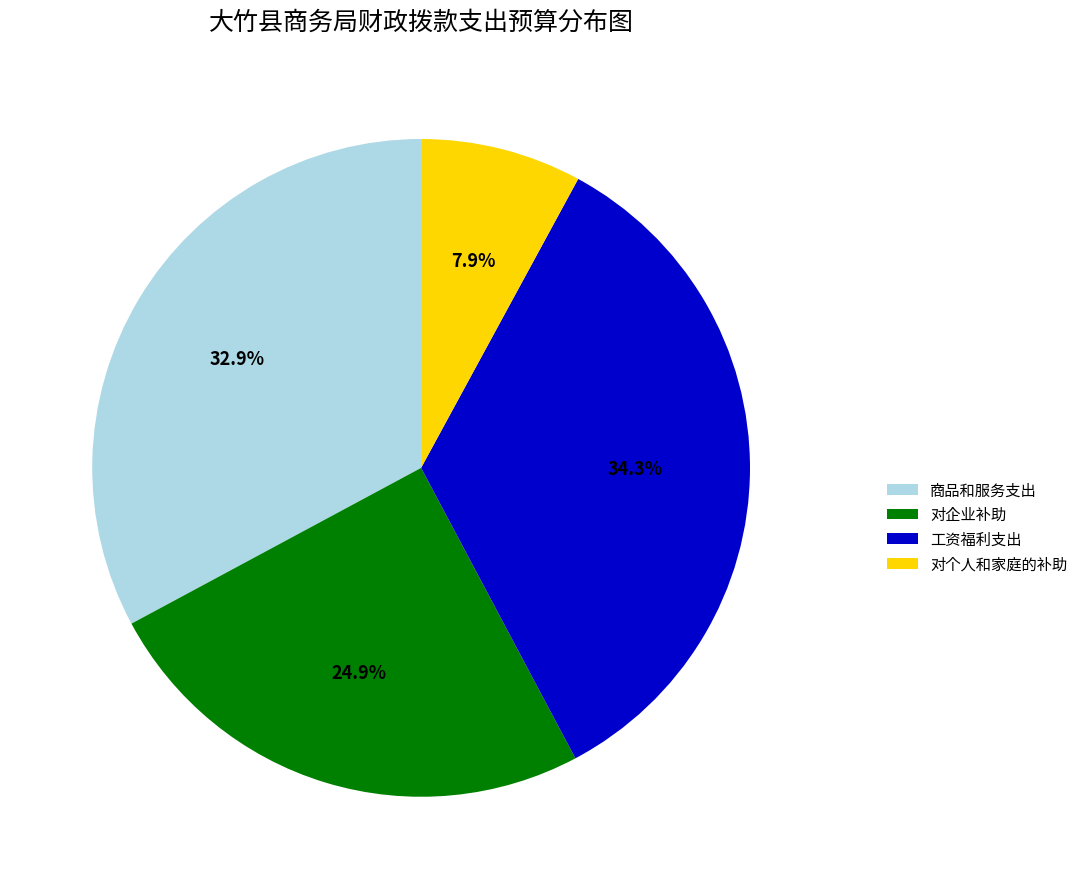

Combined, what portion of the pie is 商品和服务支出 and 对企业补助?

57.8%